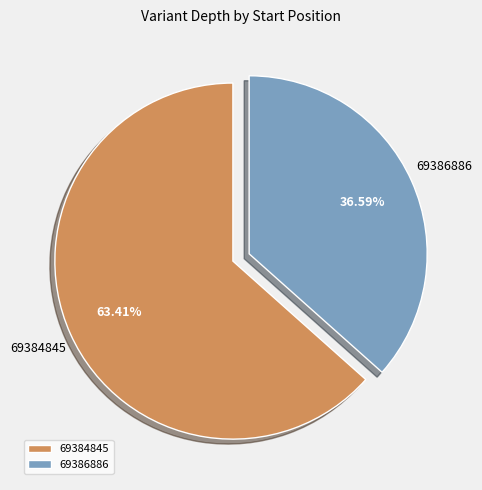

Is 69386886 the majority of the pie?

No